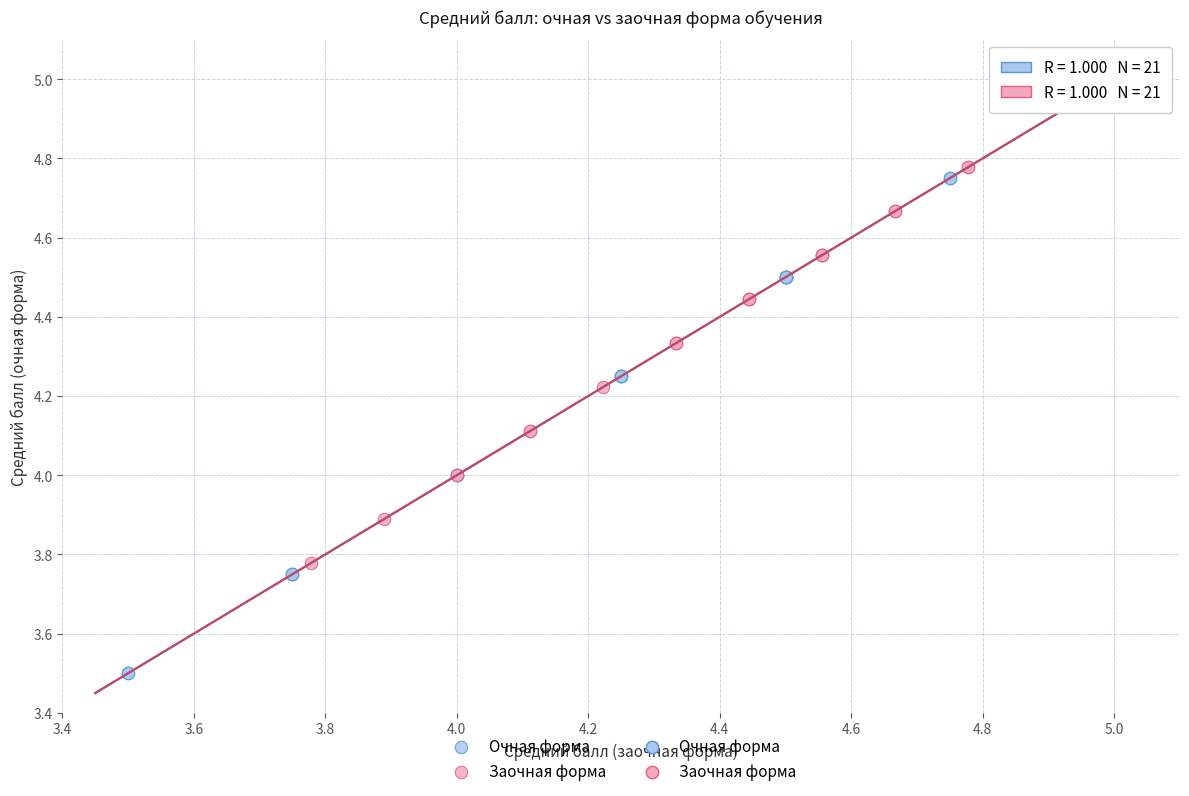

Which series has the largest Y range (max minus min)?

Очная форма